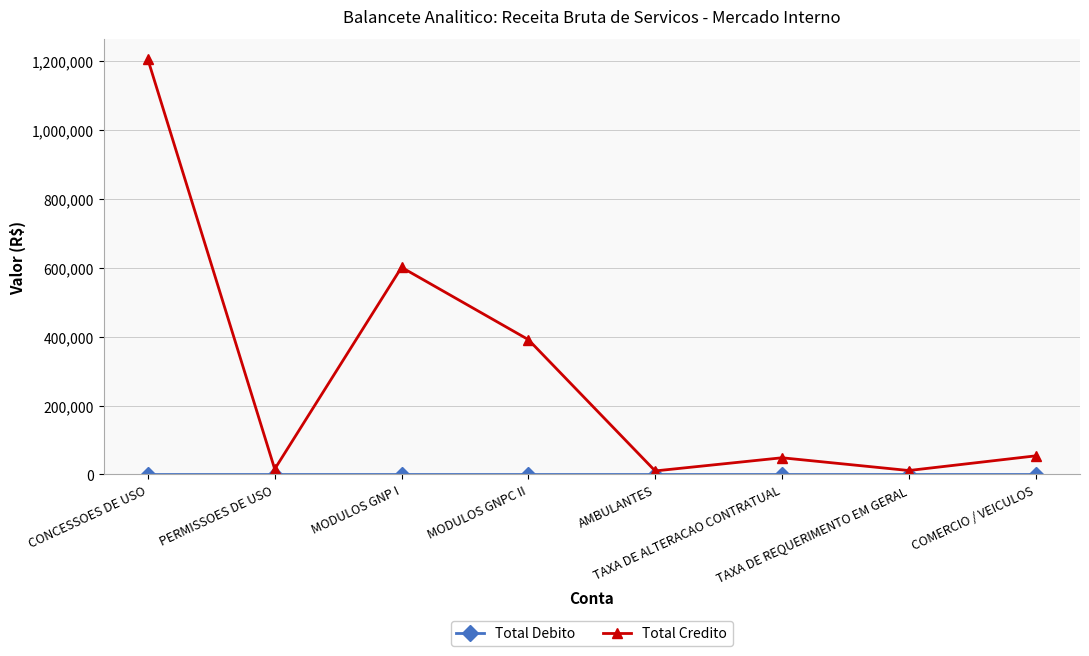

Which series has the largest total across all categories?

Total Credito